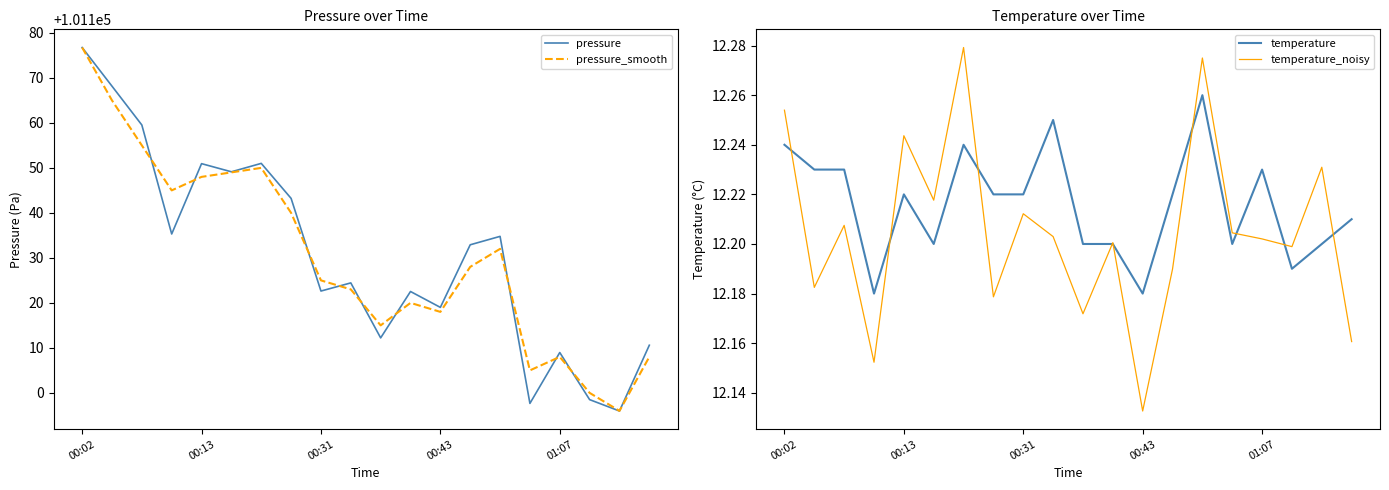

Rank the series by their maximum value, from lowest to highest.

temperature, temperature_noisy, pressure, pressure_smooth